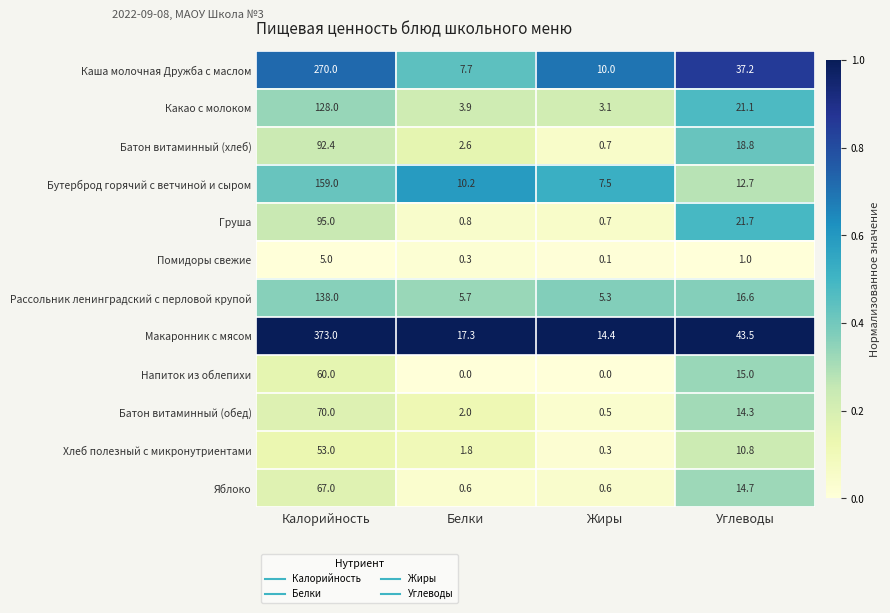

The value of Батон витаминный (обед) at Углеводы is 20.6. True or false?

False